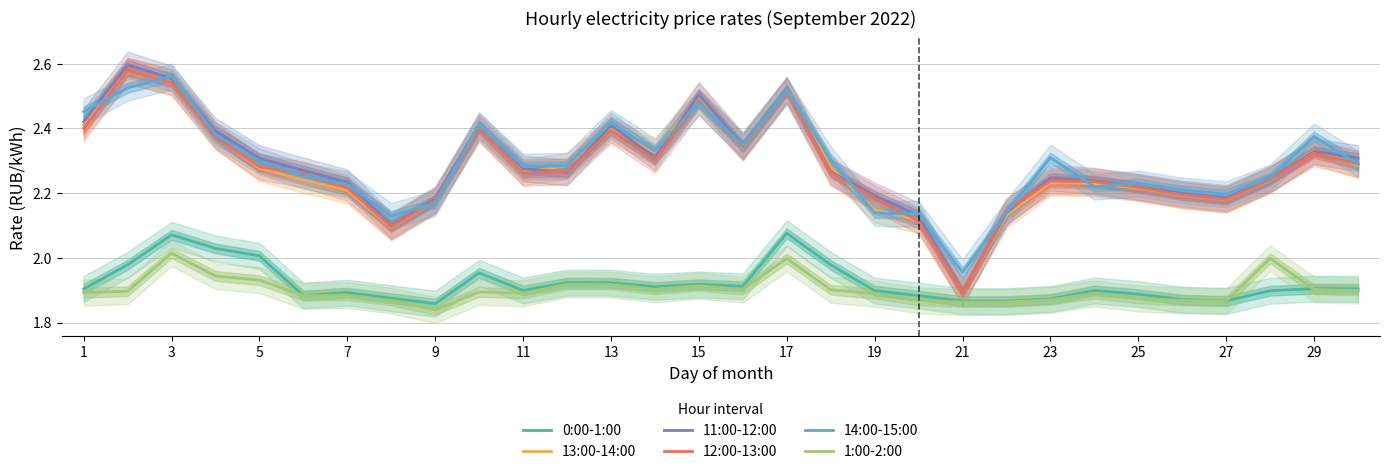

True or false: 1:00-2:00 has more than 1 interior local peaks.

True